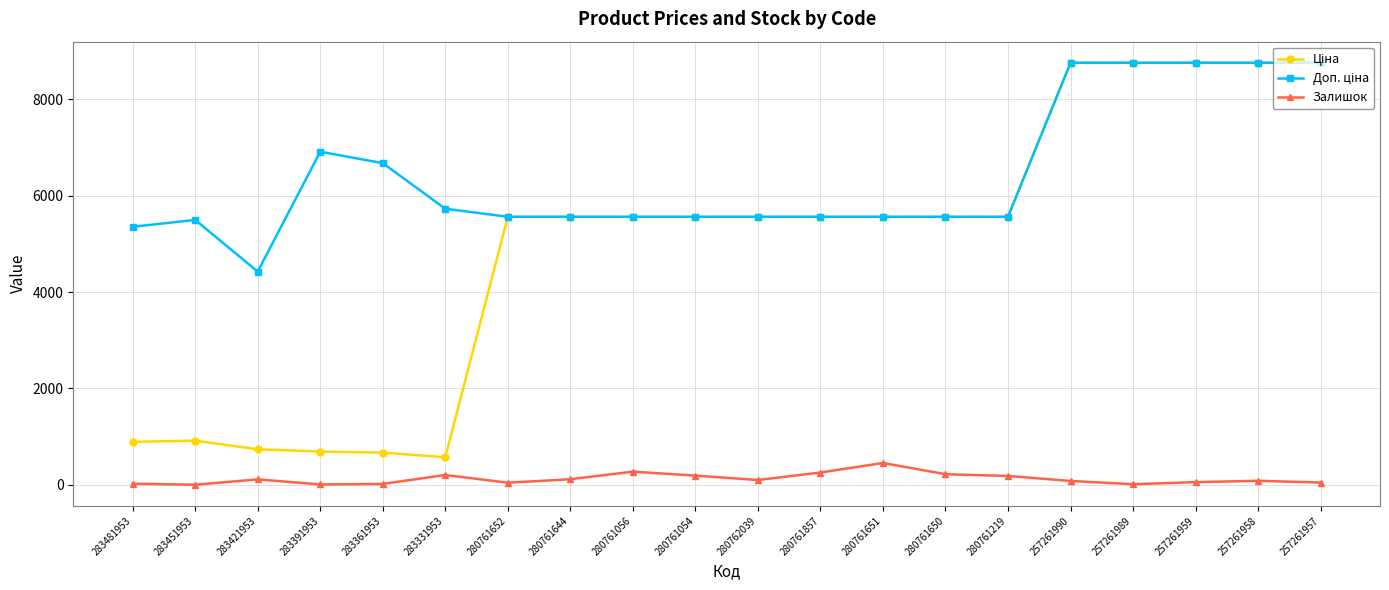

What is the difference between the Залишок values at 257261957 and 257261959?

8.0